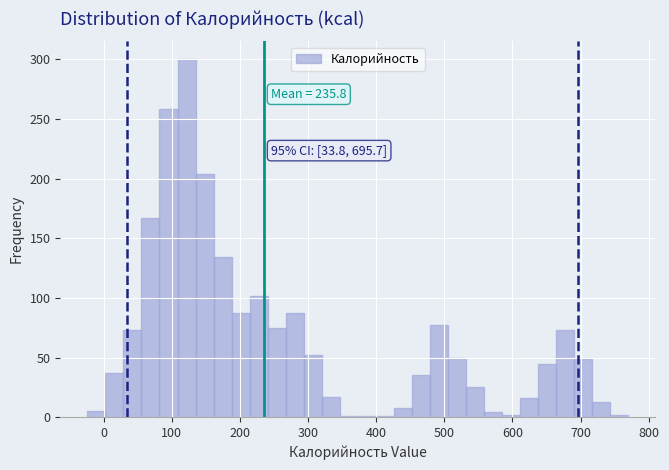

Read against the x-axis, roughly where is the centre of the tallest bar?

120